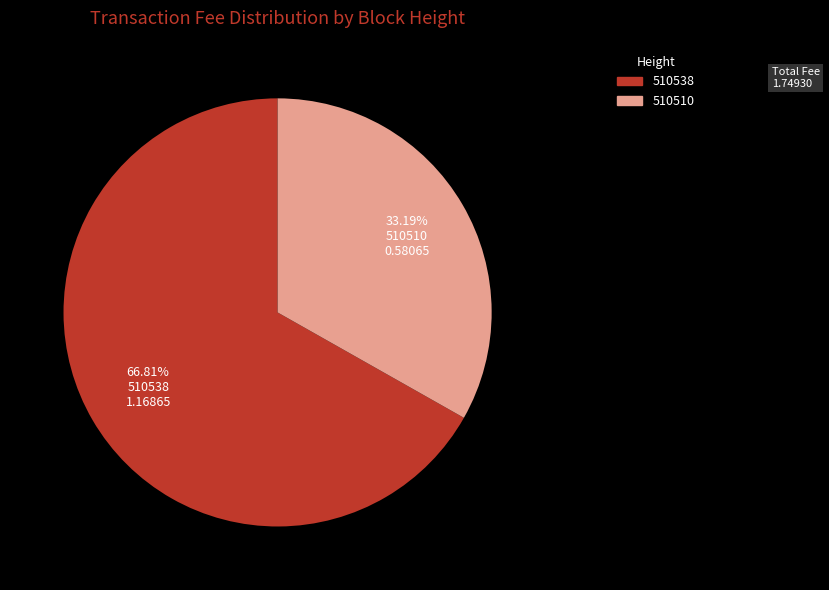

Which slice represents more than half of the pie?

510538